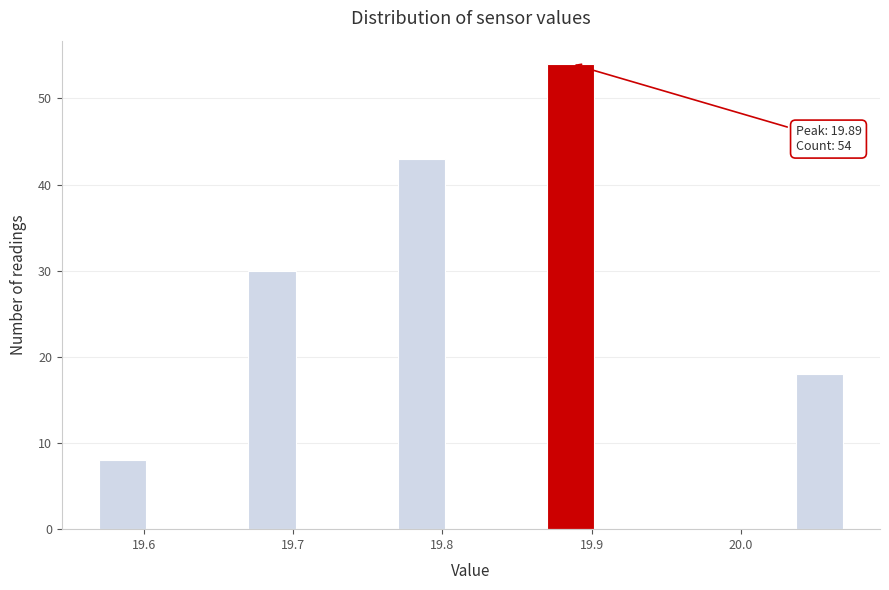

Around what value on the x-axis is the tallest bar? Give the approximate position of its centre, as read against the axis.

19.89